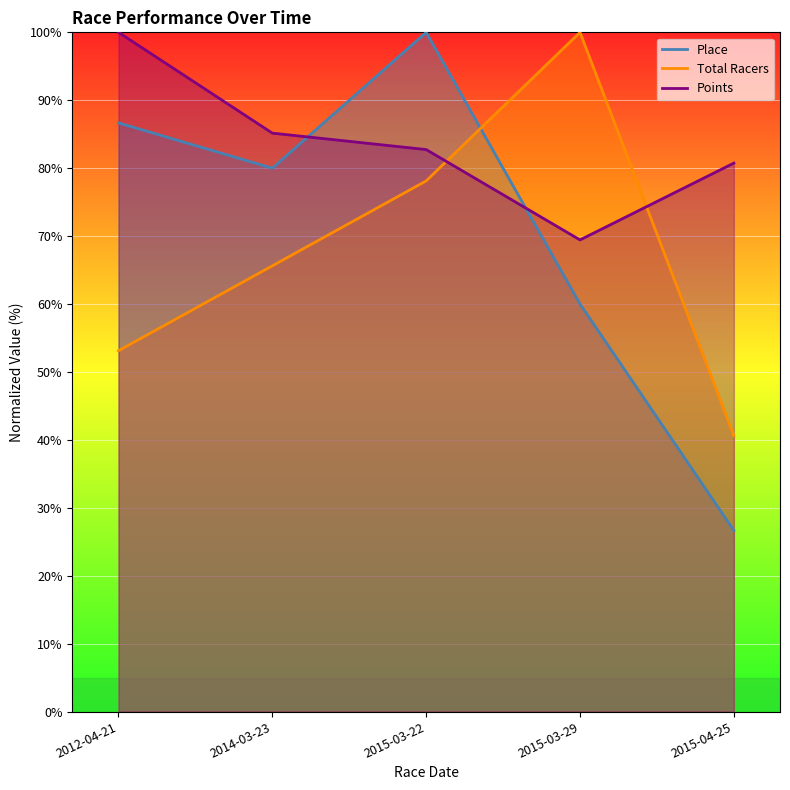

What is the sum of all Points values?

418.1